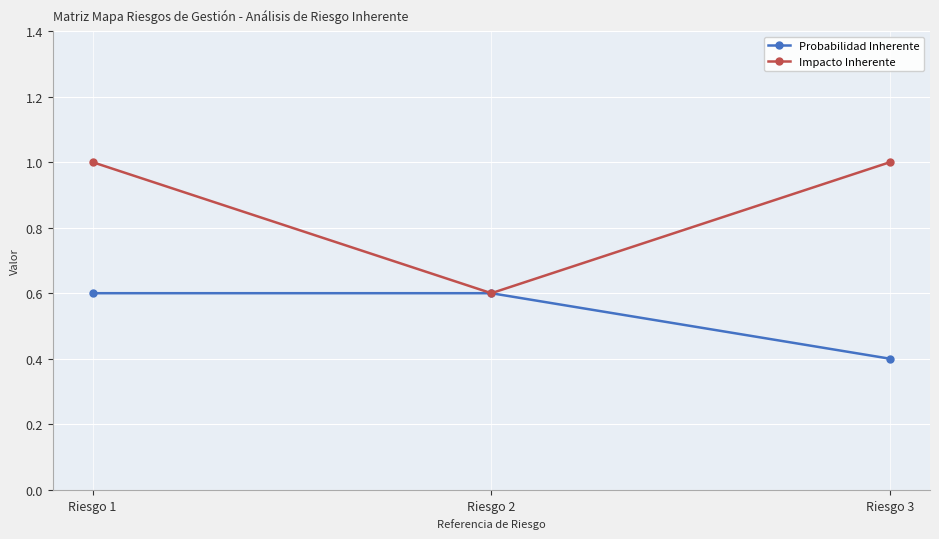

What are all the series names shown in the legend?

Probabilidad Inherente, Impacto Inherente